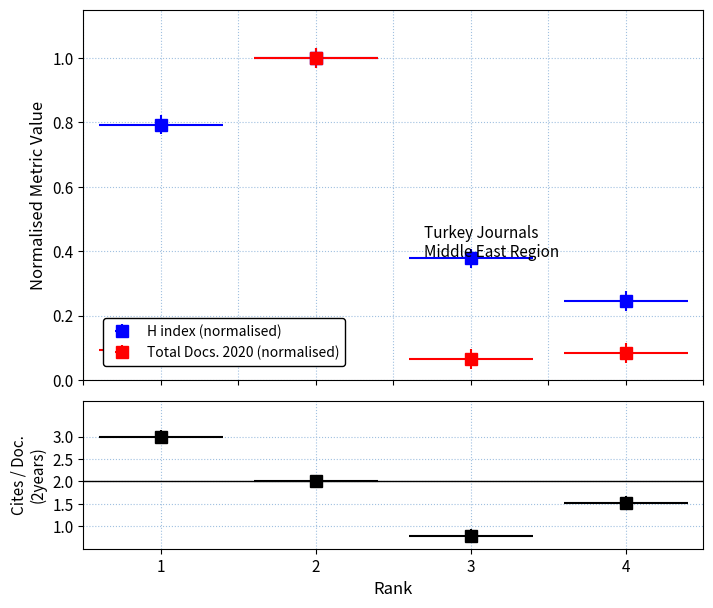

What is the sum of all H index values?

2.4